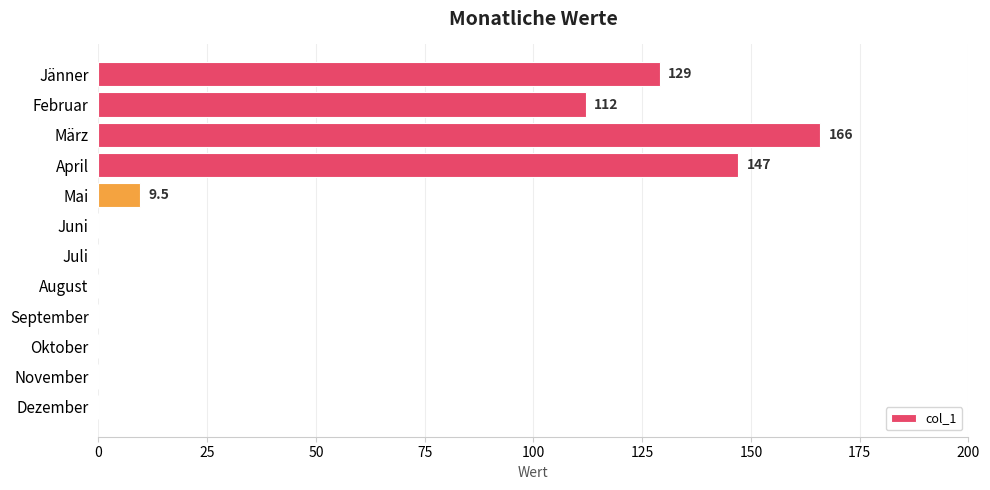

Reading bottom to top, transcribe all the data shown in this chart.

Dezember=0.0	November=0.0	Oktober=0.0	September=0.0	August=0.0	Juli=0.0	Juni=0.0	Mai=9.5	April=147.0	März=166.0	Februar=112.0	Jänner=129.0